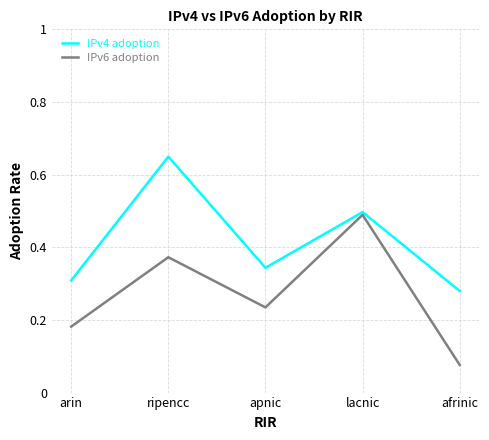

At which category does IPv6 adoption reach its first local peak?

ripencc